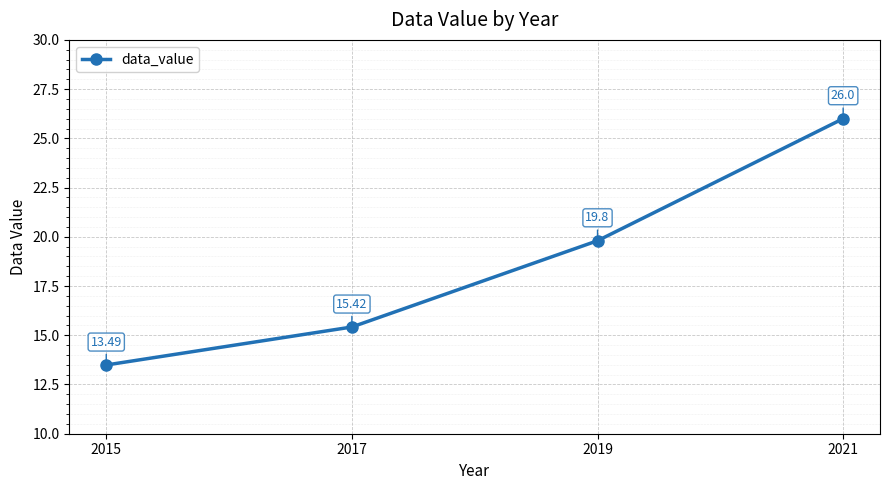

What is the difference between the values at 2015 and 2019?

6.3